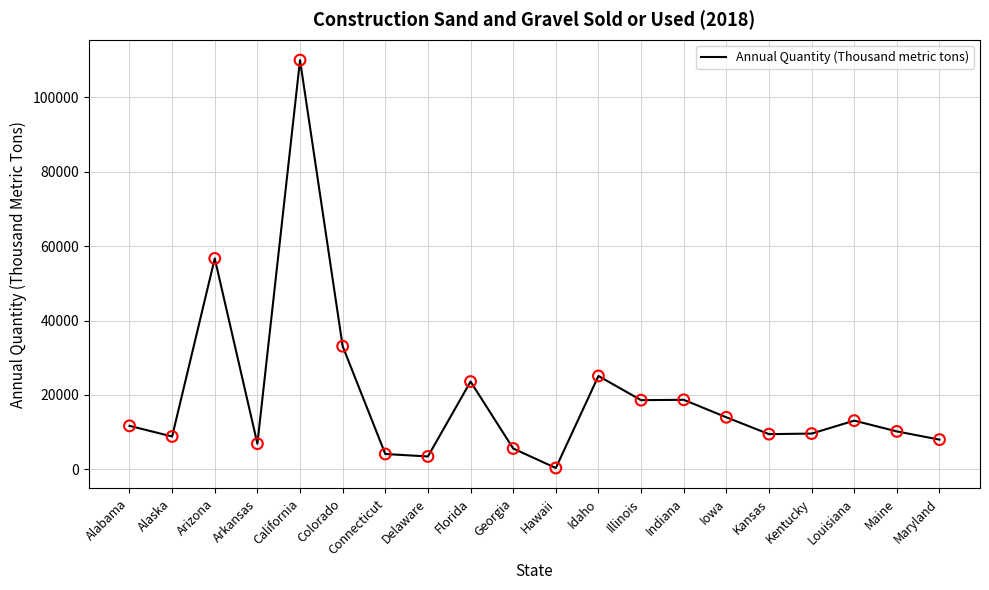

What is the change in value from Arkansas to Louisiana?

+6200